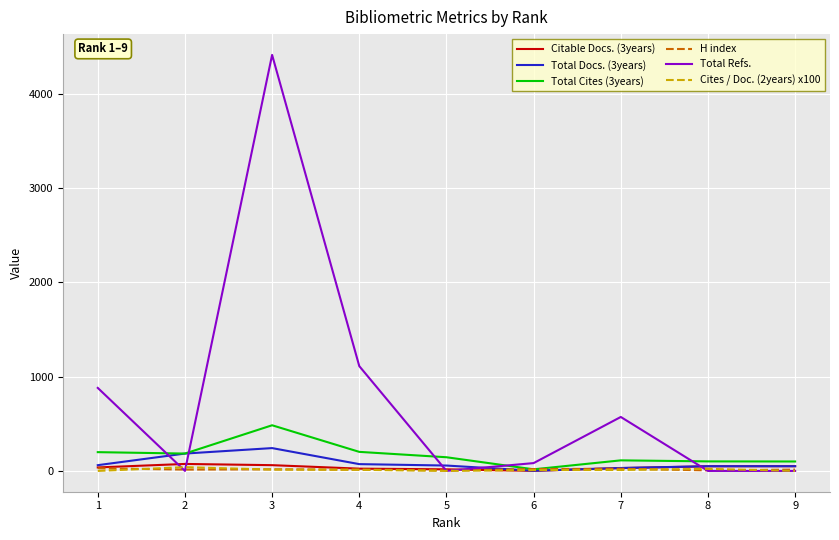

At which category is the sum across all series the highest?

3